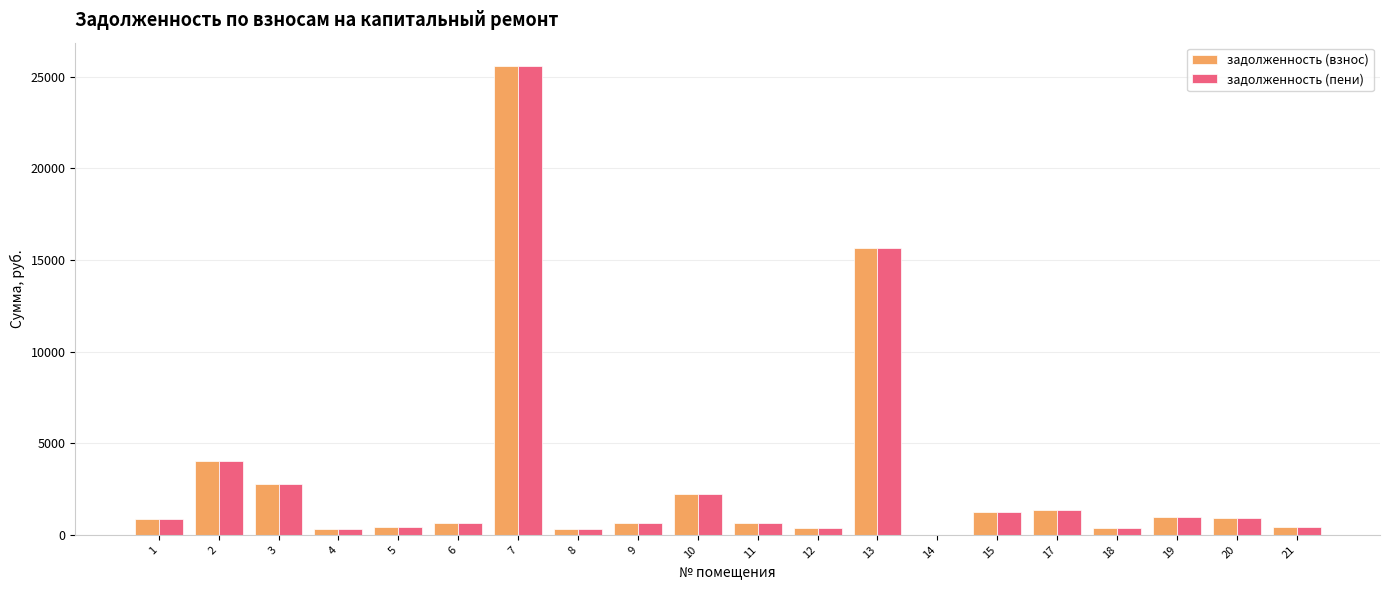

How many groups of bars are there?

20